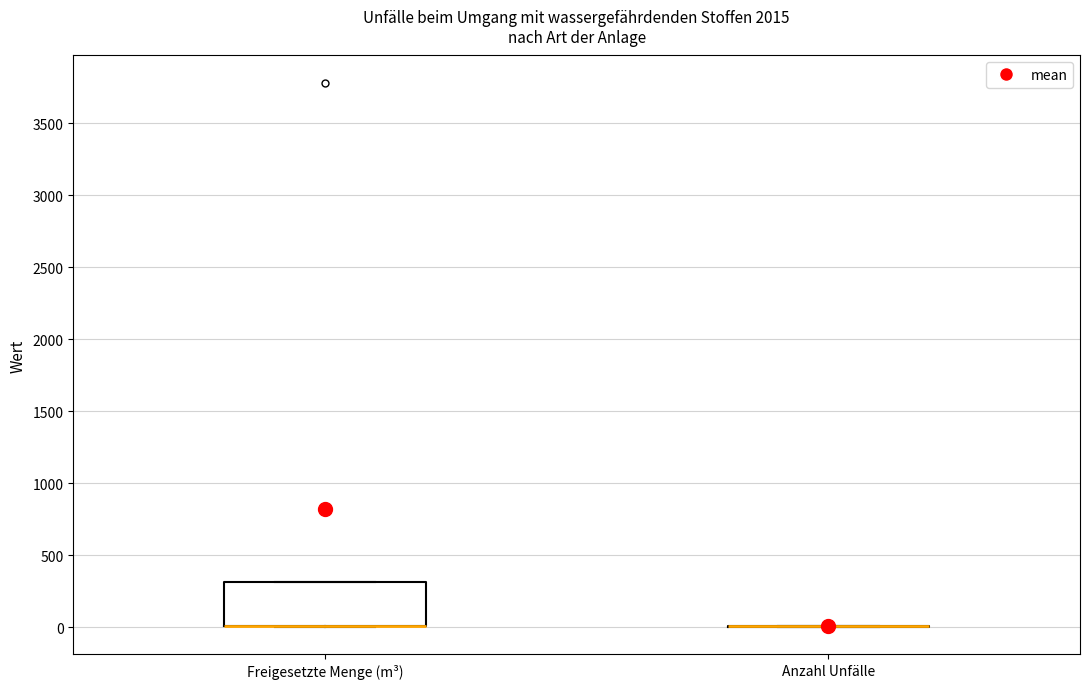

Comparing the boxes themselves (not the whiskers), which one is the tallest?

Freigesetzte Menge (m³)